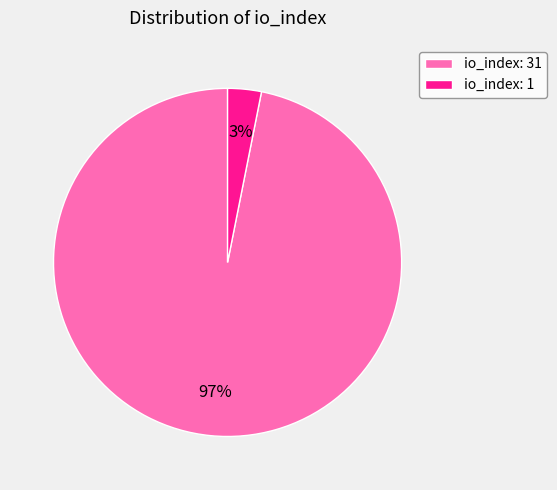

True or false: io_index: 1 accounts for 3% of the total.

True